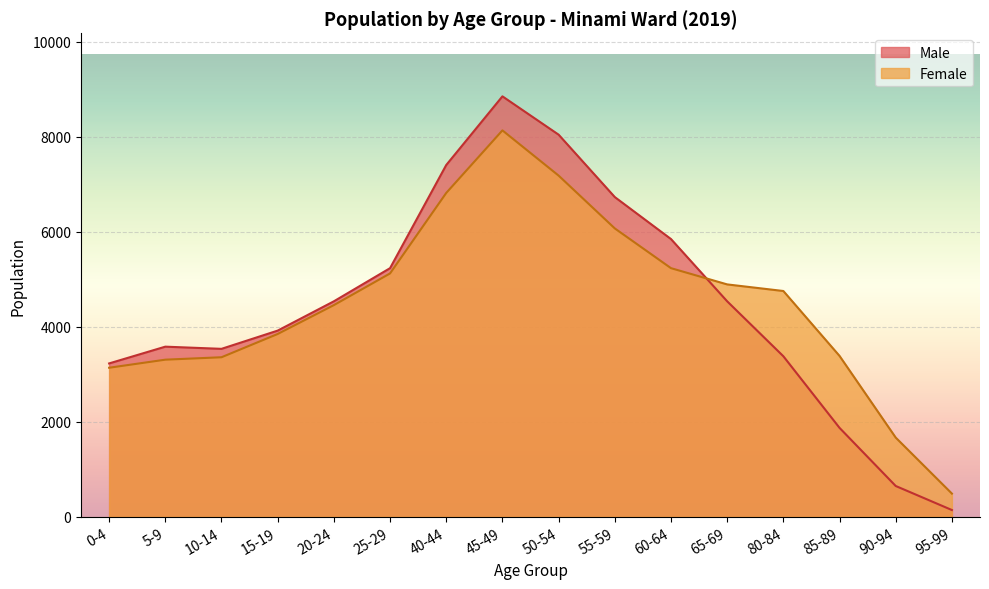

Which series has the widest spread of values?

Male